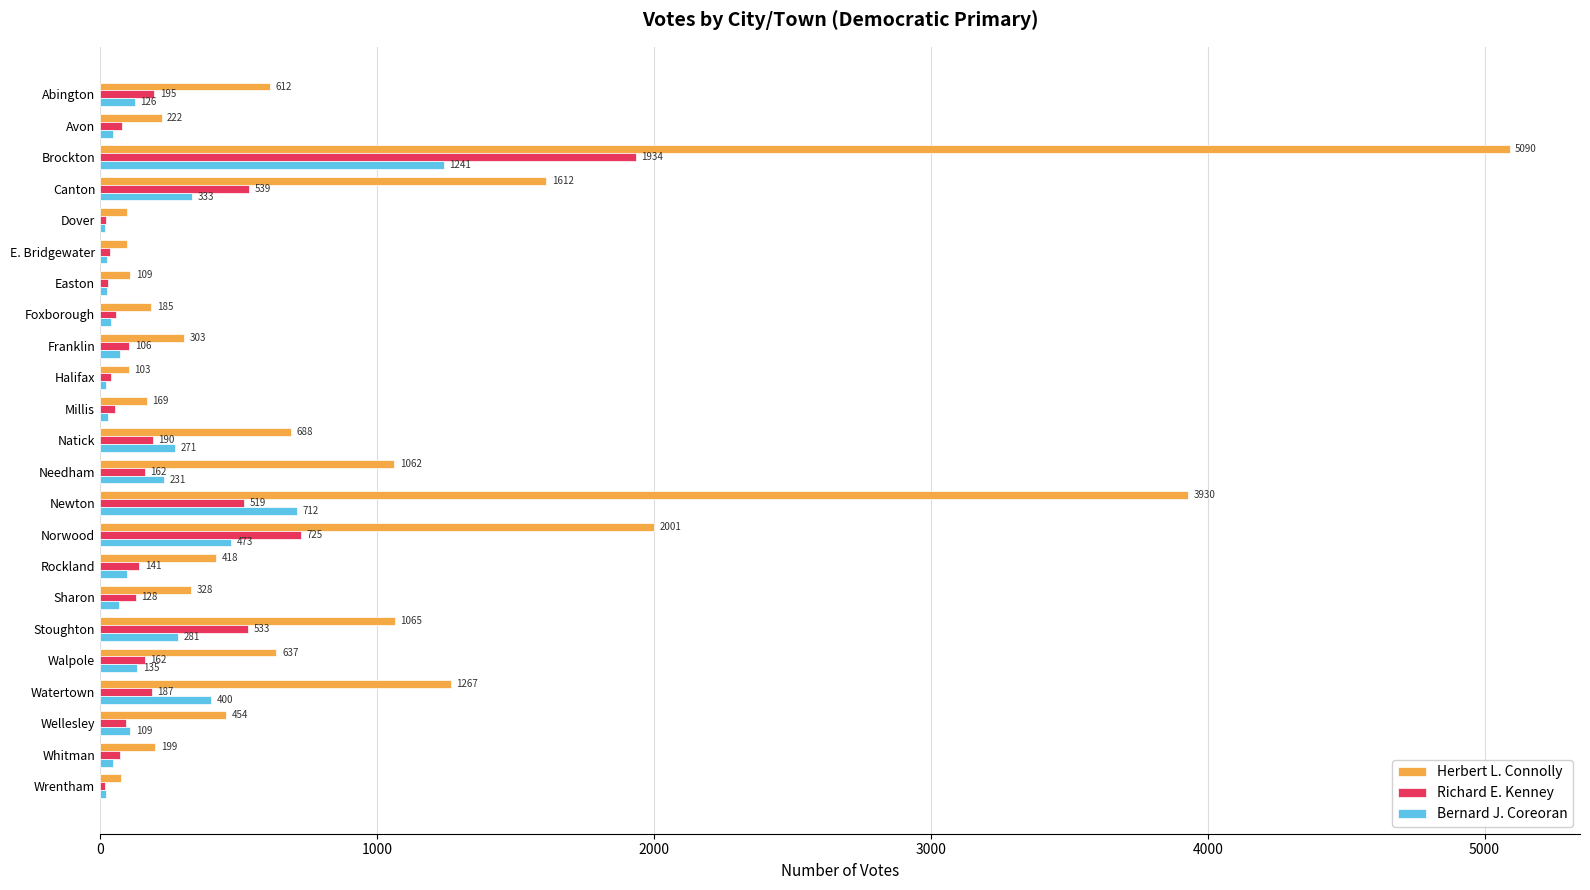

True or false: Richard E. Kenney has a value of 533 at Stoughton.

True